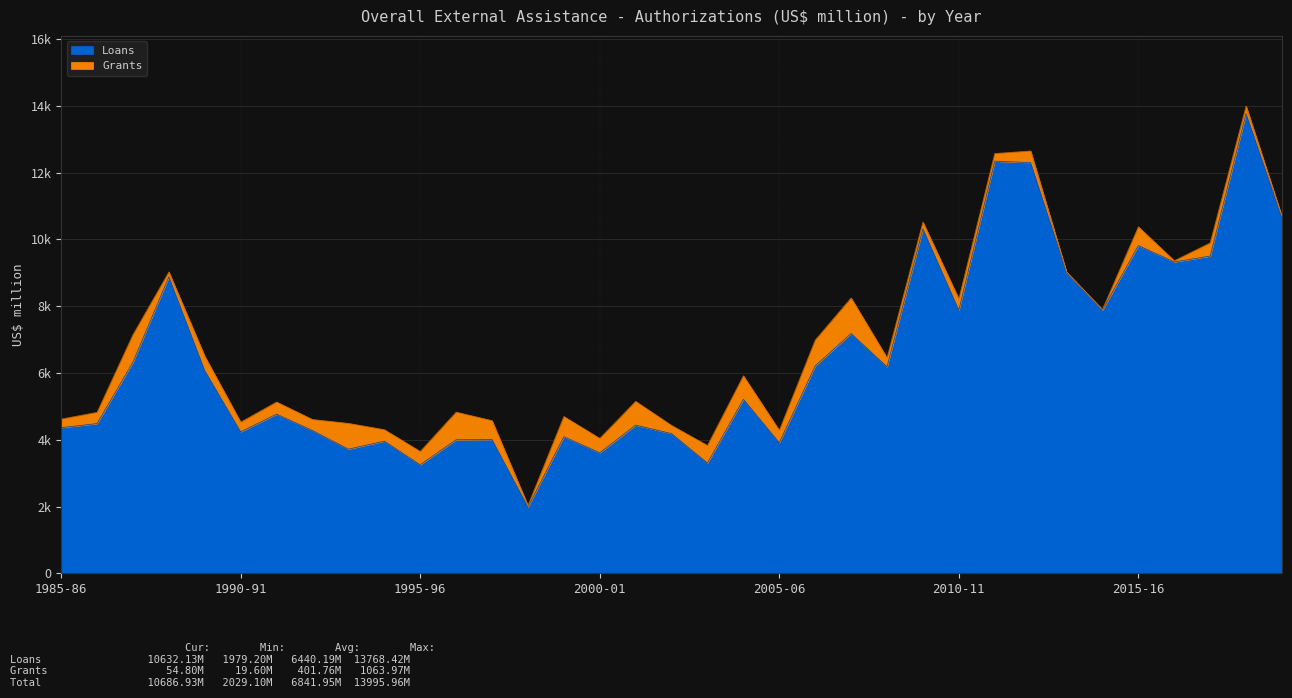

What is the difference between the second highest and second lowest values?

9093.5